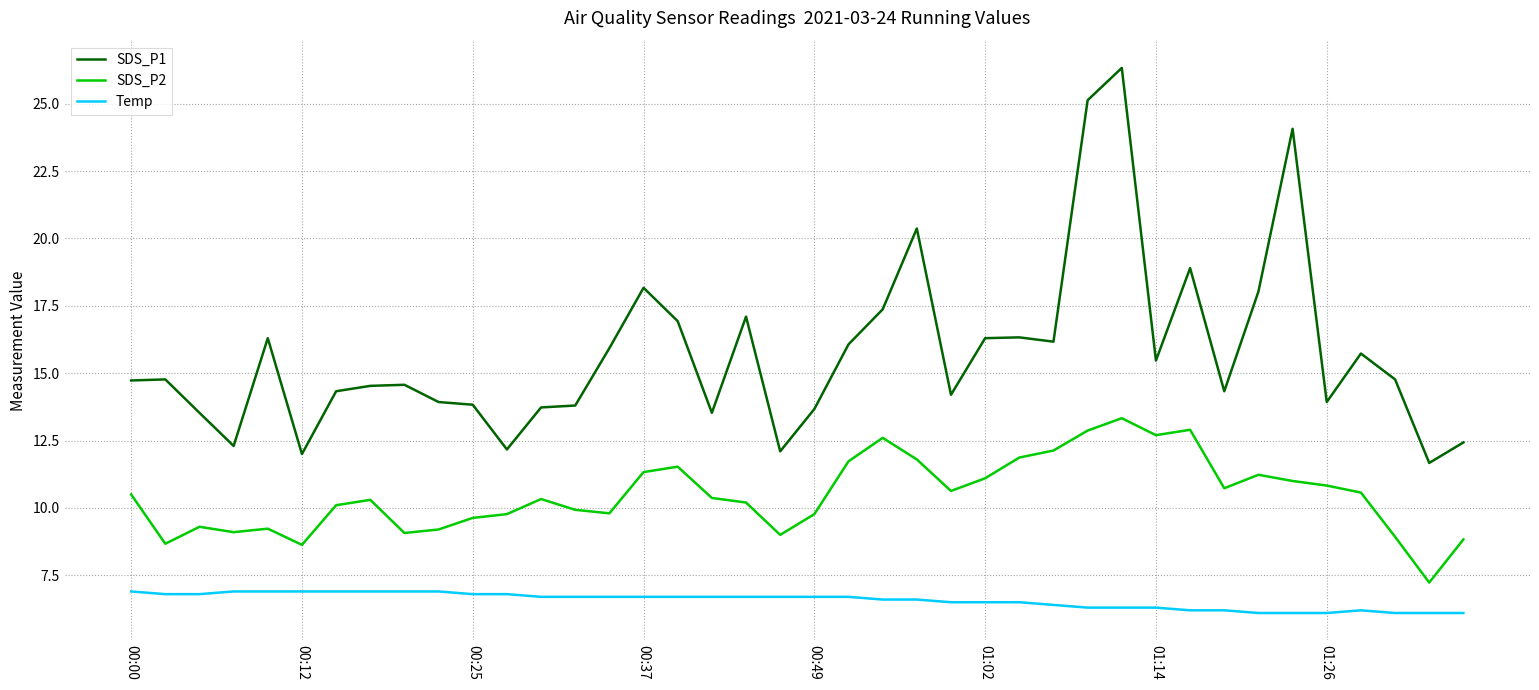

What is the minimum value for SDS_P1?

11.7